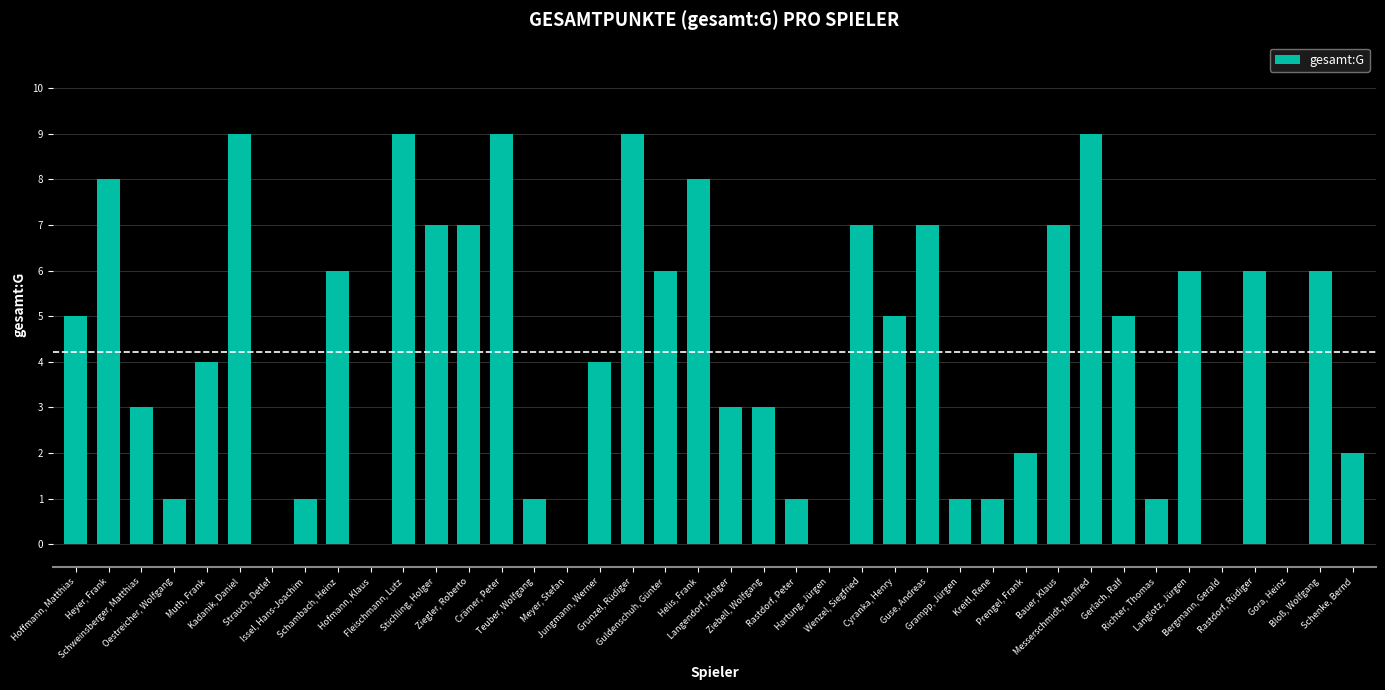

What is the approximate value at Hoffmann, Matthias?

5